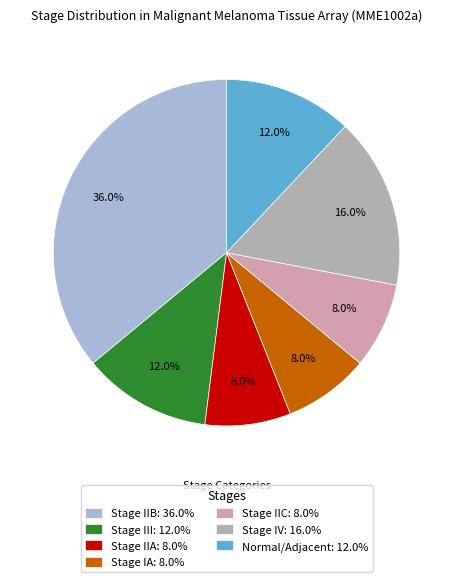

Between Stage IV and Stage III, which is larger?

Stage IV